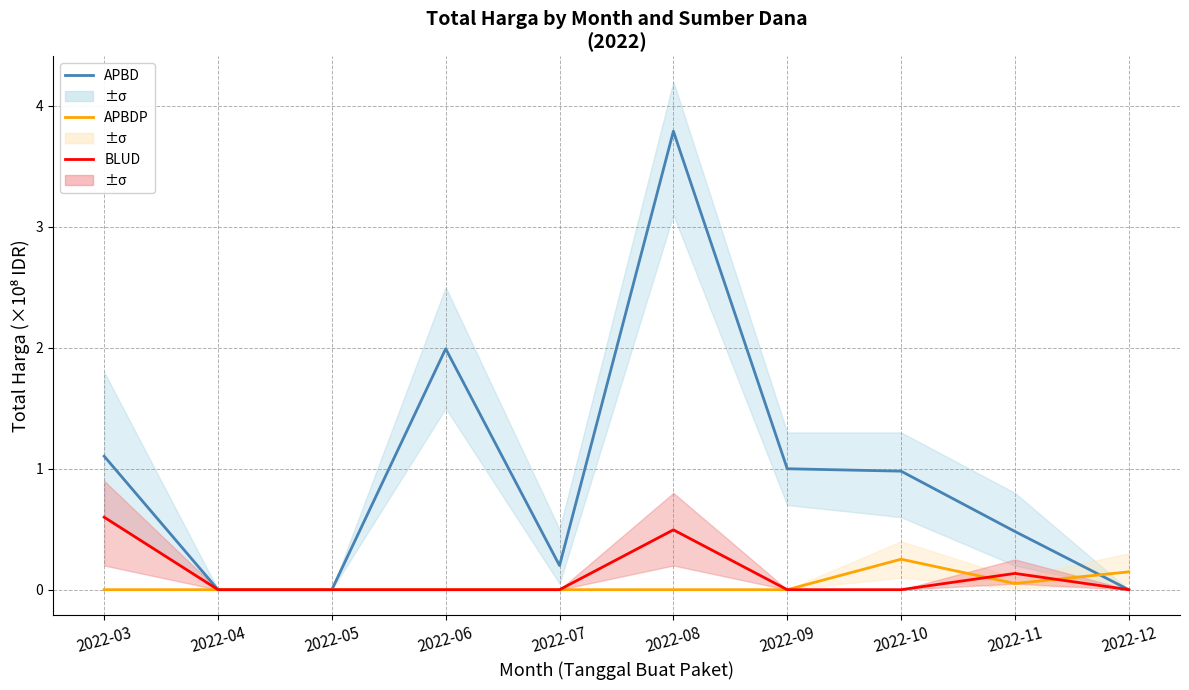

The BLUD series shows 0.2 at 2022-10. True or false?

False